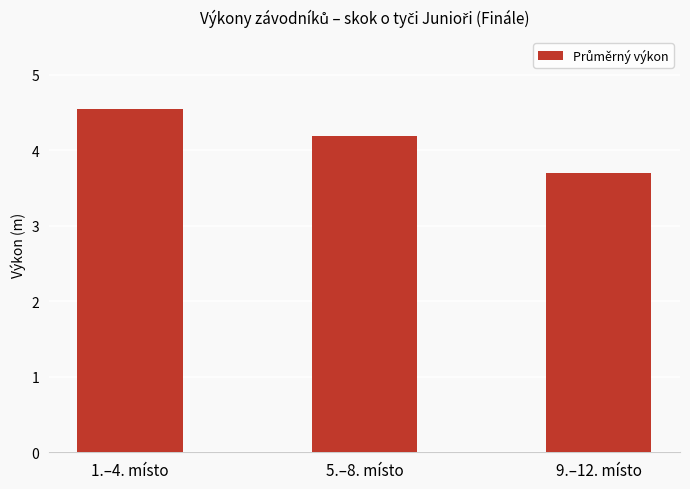

Rank the categories by value from highest to lowest.

1.–4. místo, 5.–8. místo, 9.–12. místo